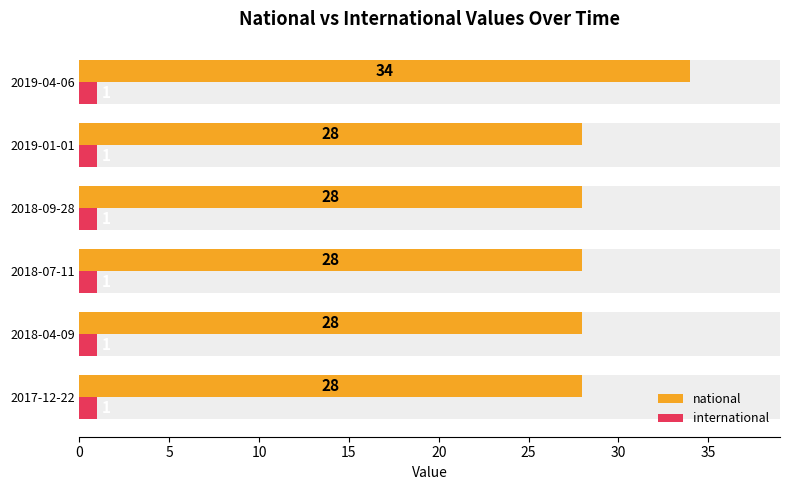

Which series has the widest spread of values?

national